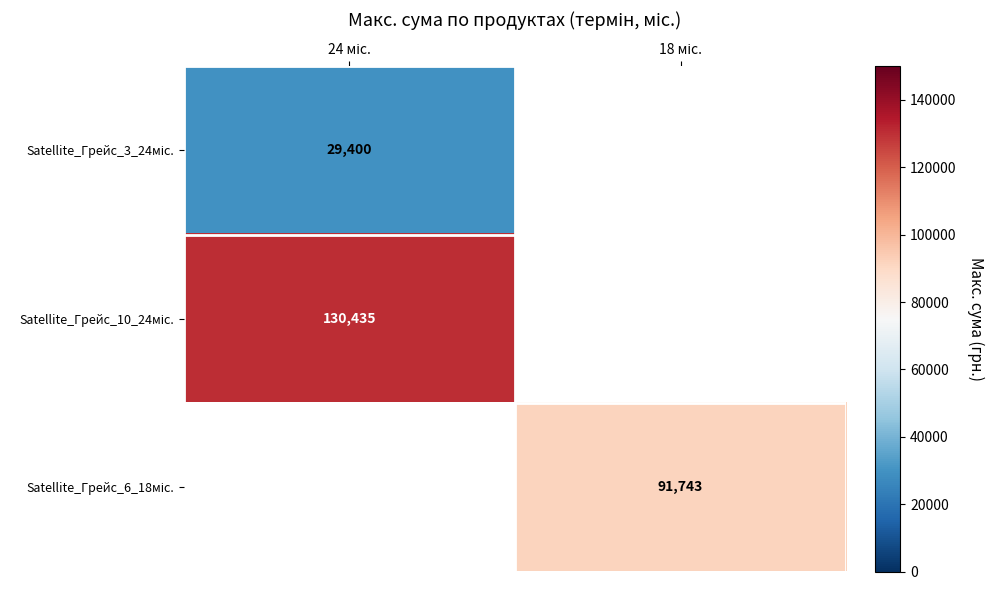

Which category has the lowest value in the Satellite_Грейс_10_24міс. series?

24 міс.